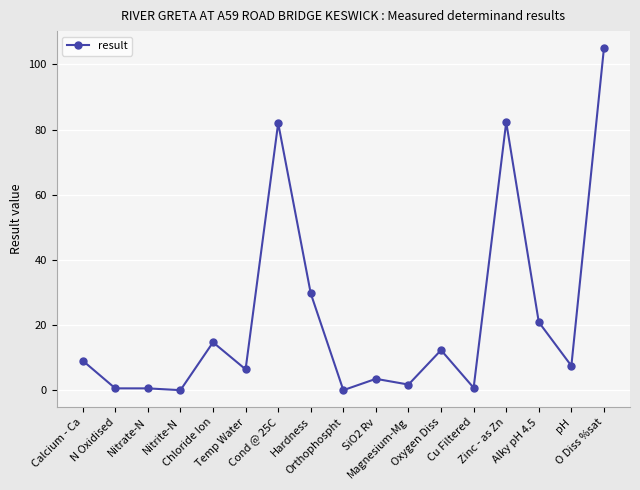

What position from the right is Nitrite-N?

14